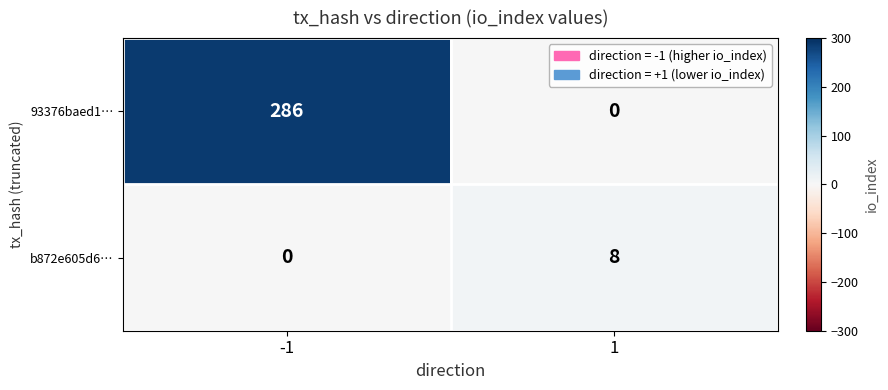

Which series has the widest spread of values?

93376baed1…